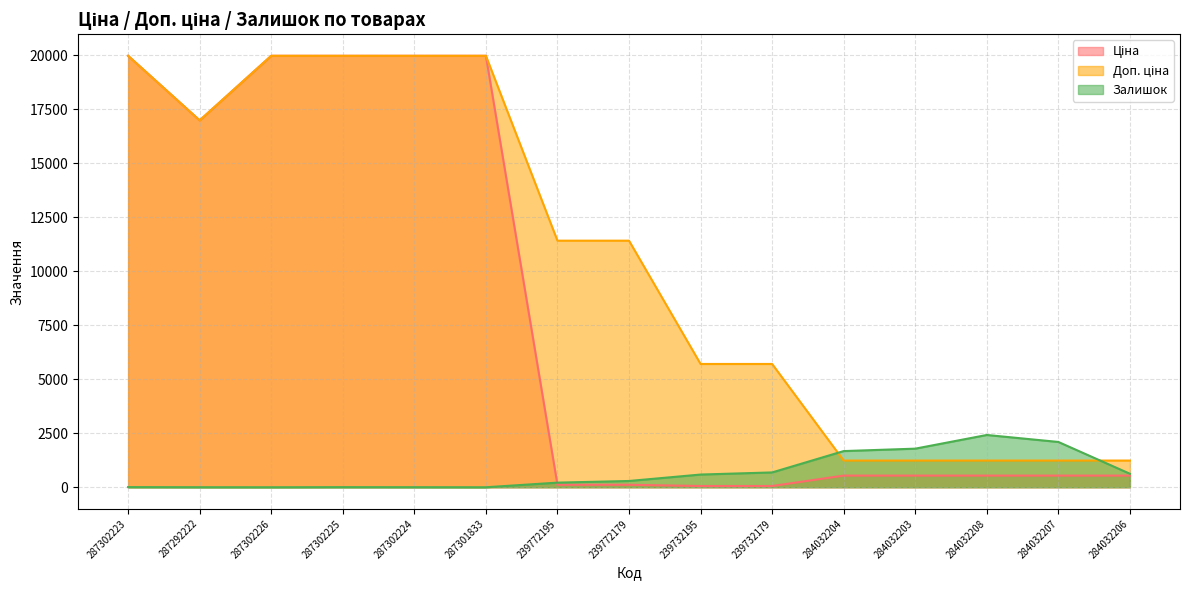

What is the greatest value displayed?

19964.2